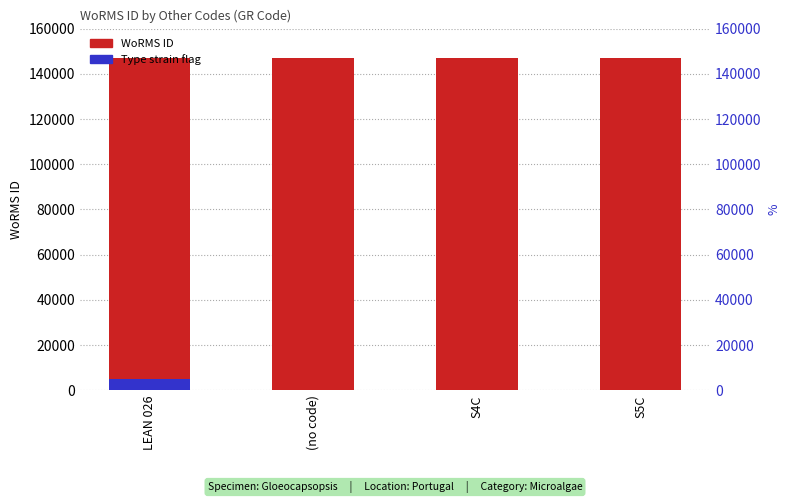

At which category is the sum across all series the highest?

LEAN 026